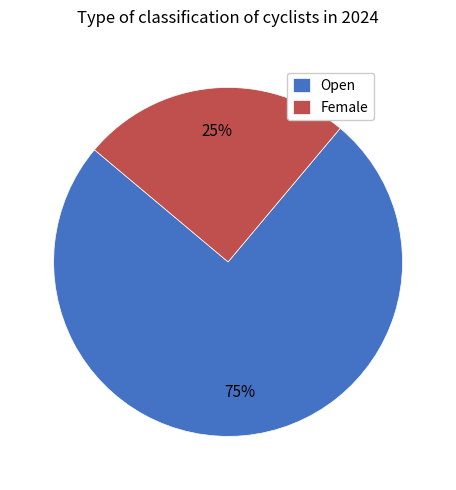

What is the largest slice in the pie chart?

Open